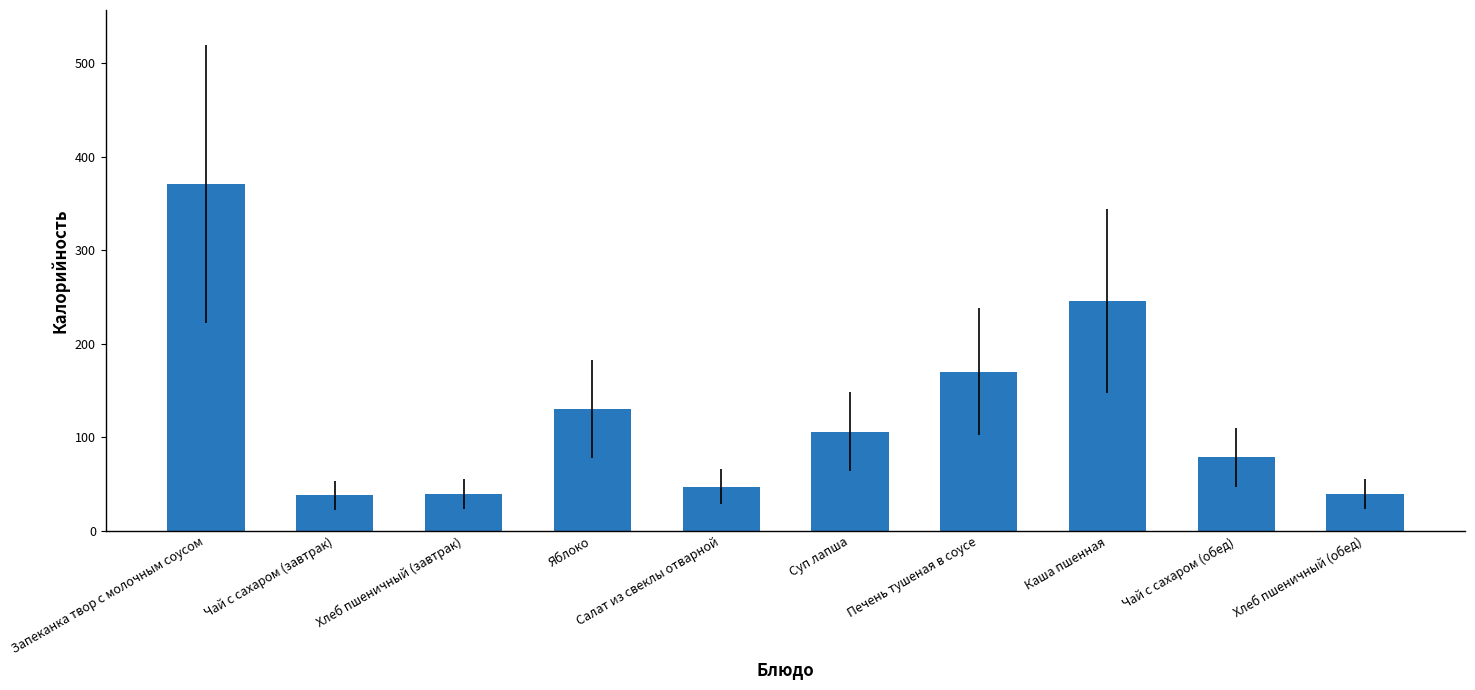

What is the minimum value shown in the chart?

38.0